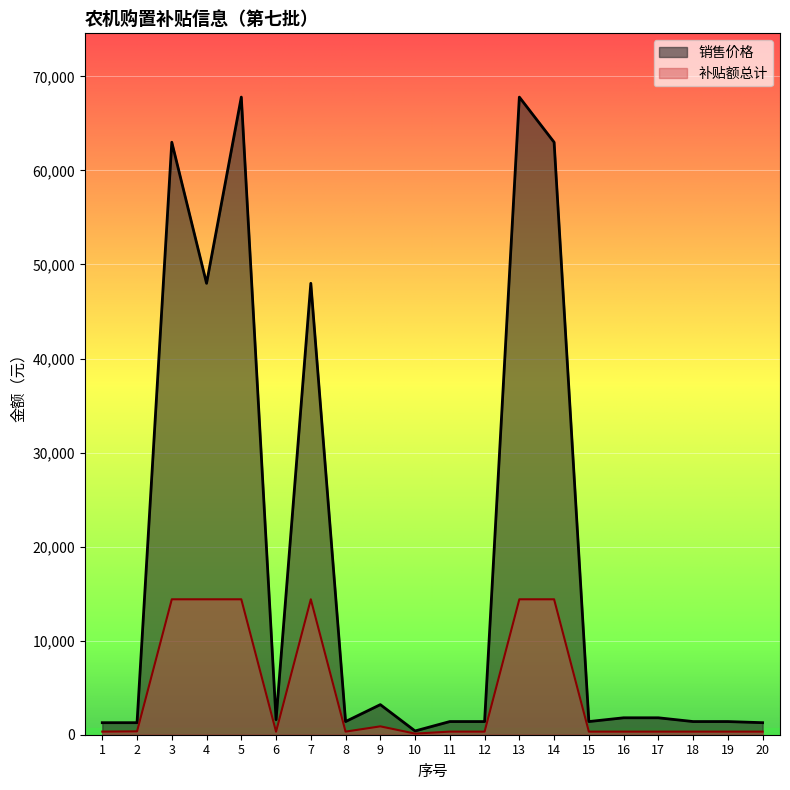

Between 14 and 20, which is larger?

14